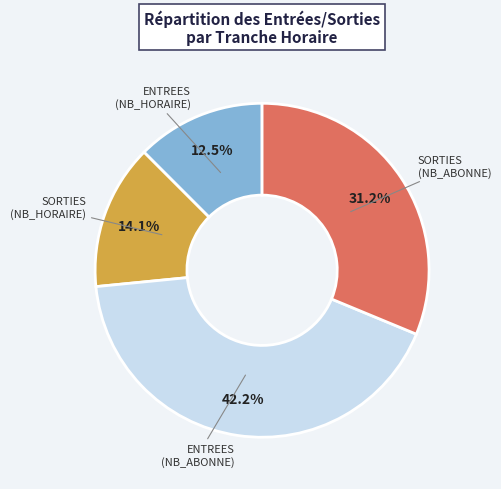

Is there a majority slice in this chart?

No